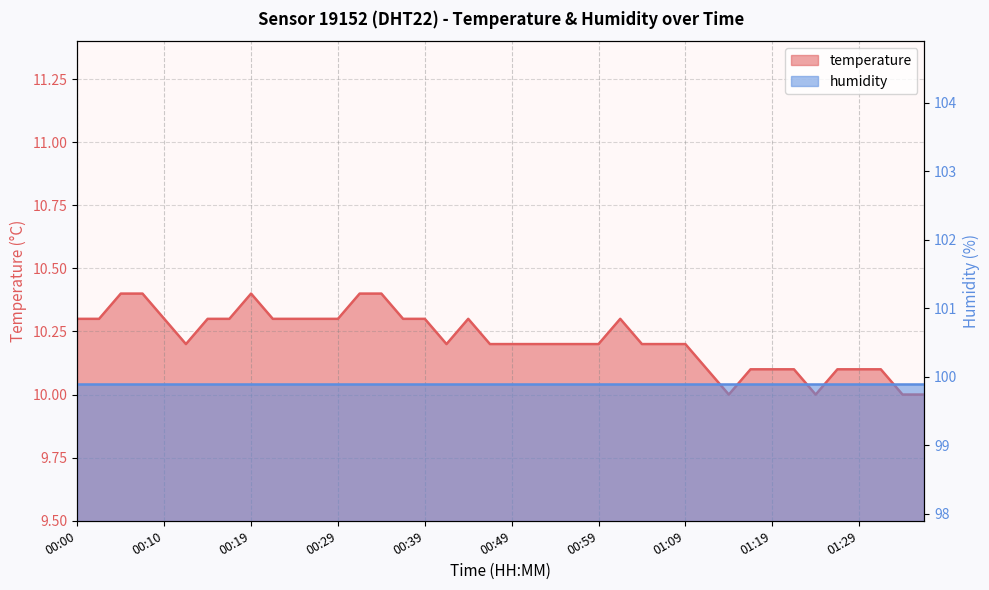

At which category does the data reach its first local peak?

00:19